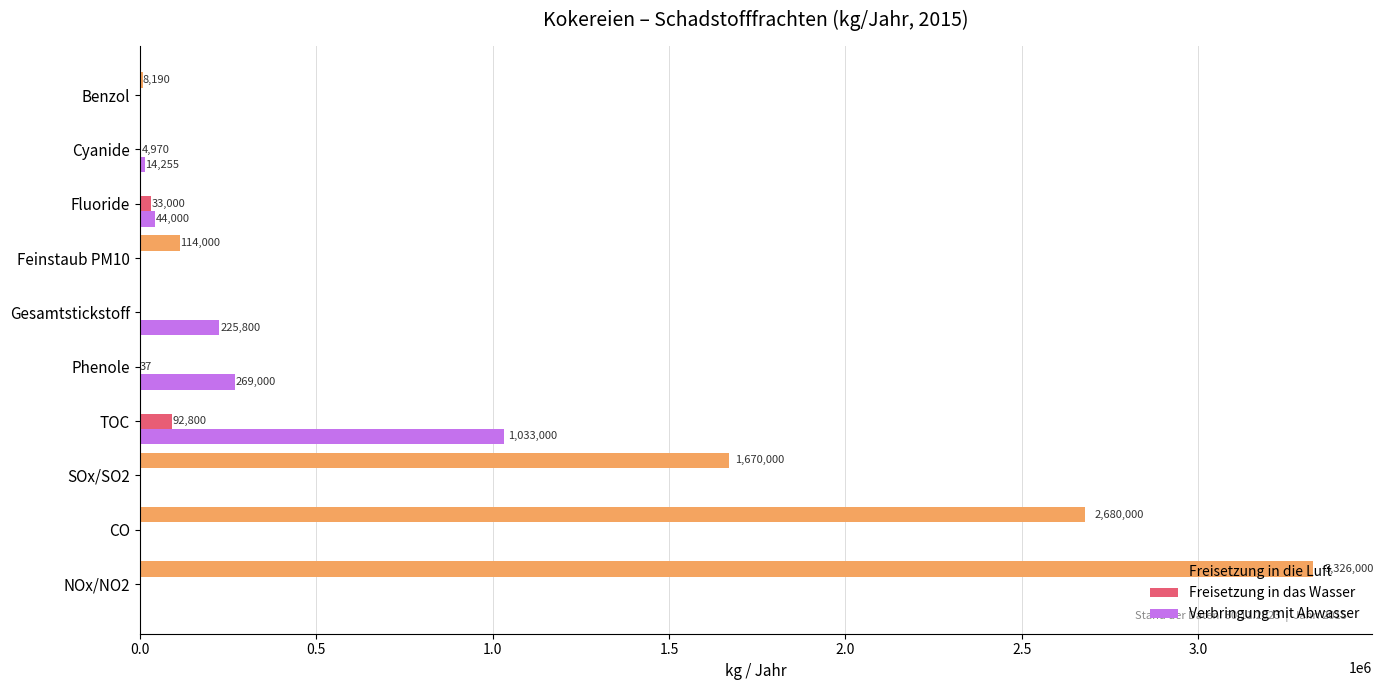

Between NOx/NO2 and SOx/SO2, which series saw the biggest shift?

Freisetzung in die Luft